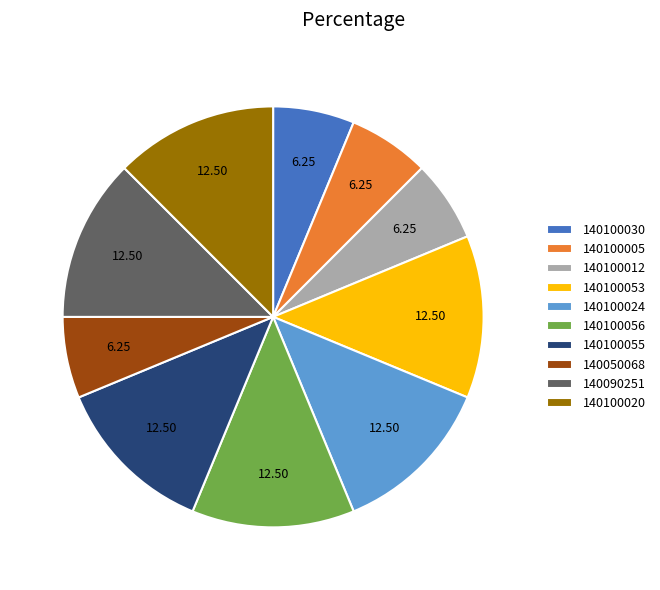

Is the sum of 140100053 and 140100012 greater than half?

No